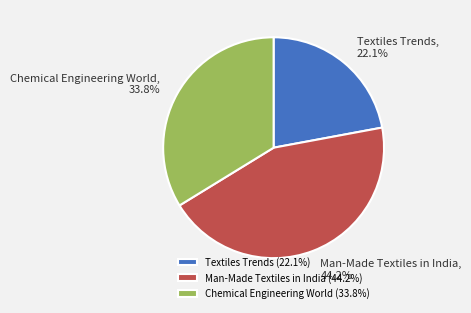

To the nearest percent, what portion does Textiles Trends represent?

22%